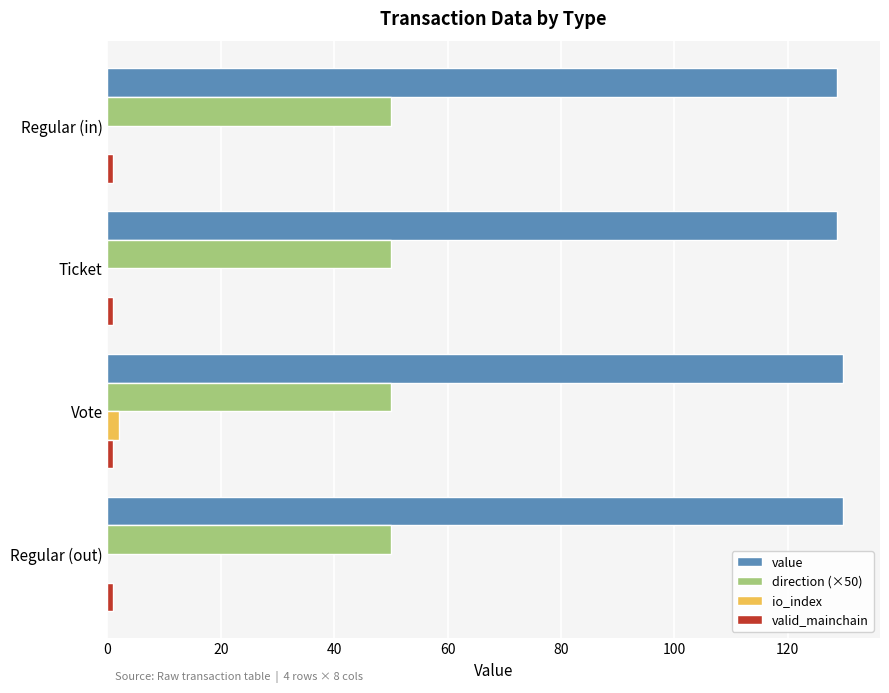

What is the greatest value displayed?

129.8